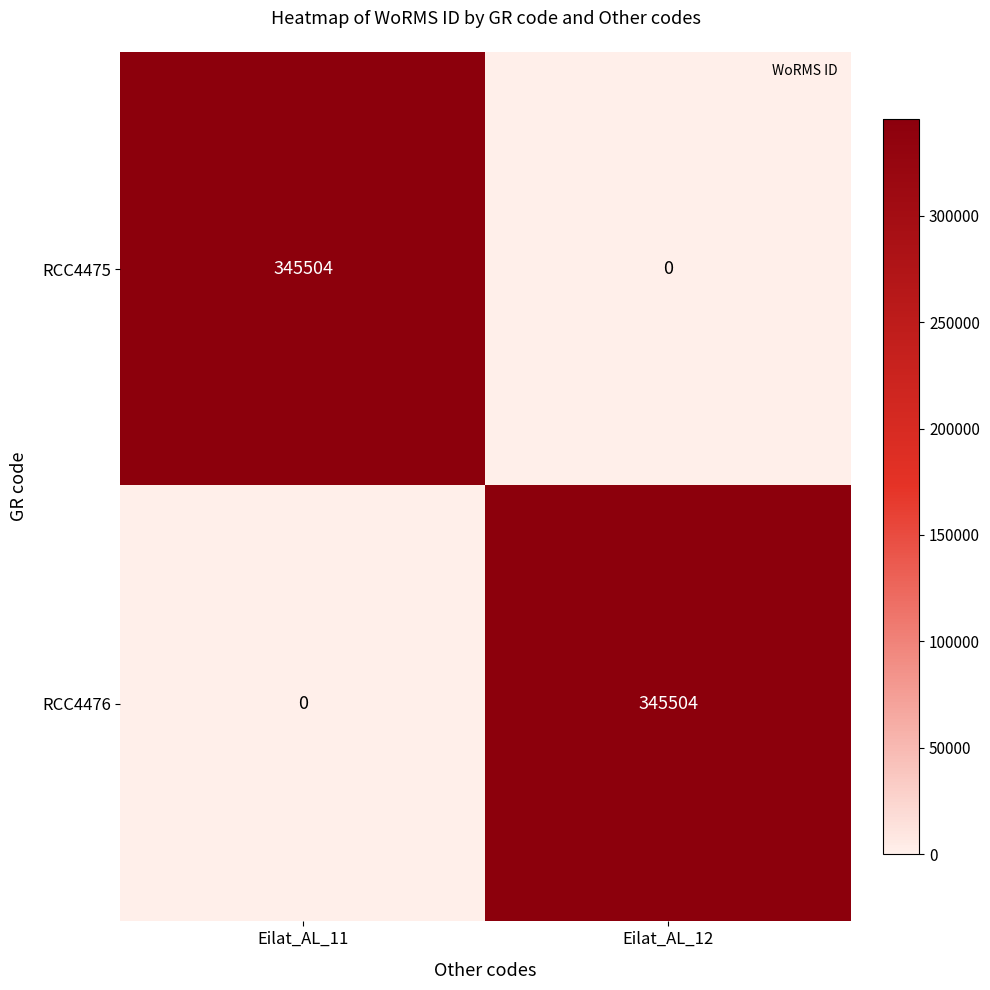

At how many categories does at least one series exceed 45007?

2